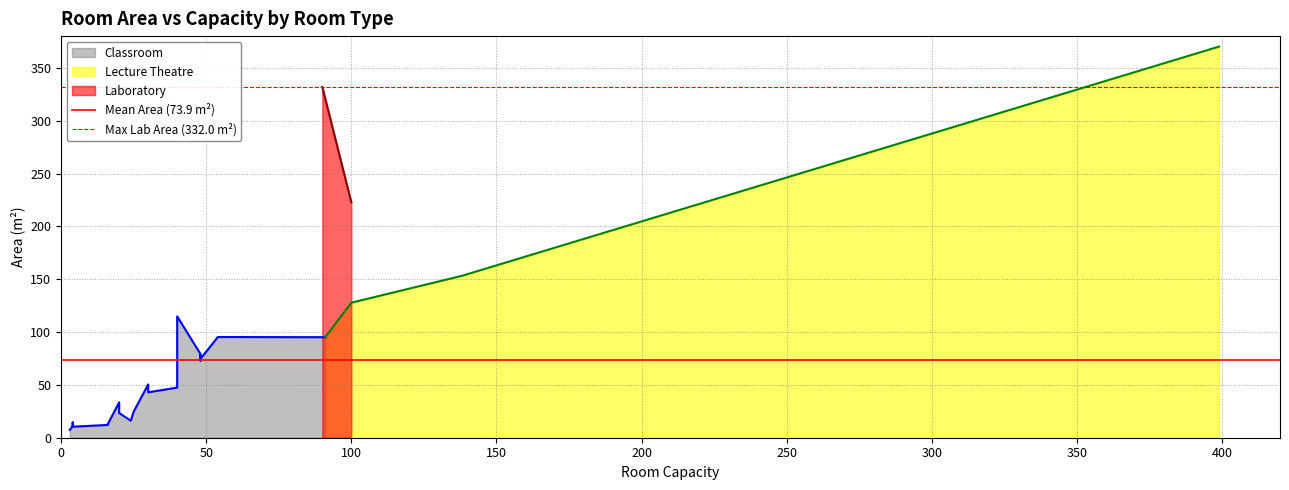

Which has a higher value, 50 or 0?

50